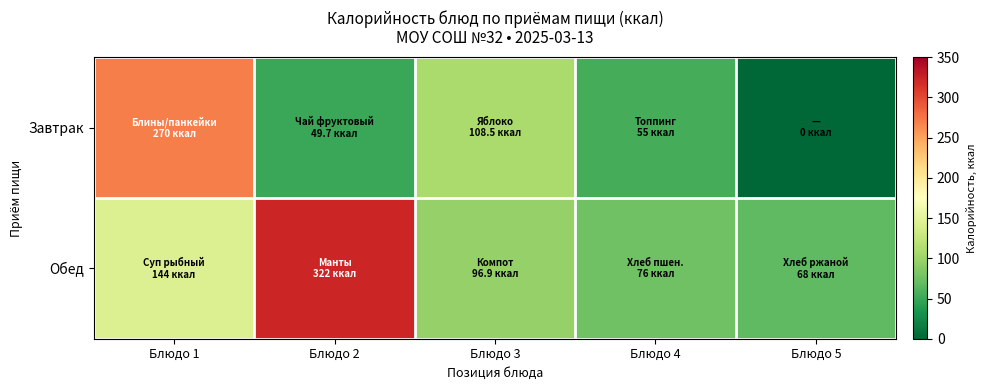

Which has a higher value, Блюдо 5 or Блюдо 1?

Блюдо 1